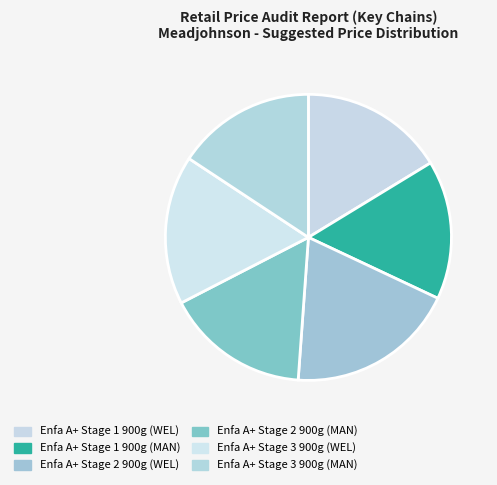

To the nearest percent, what is the average slice percentage?

17%